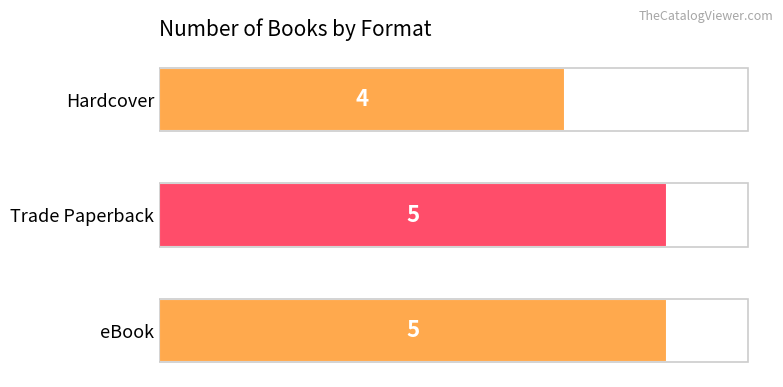

Which has a higher value, Hardcover or eBook?

eBook